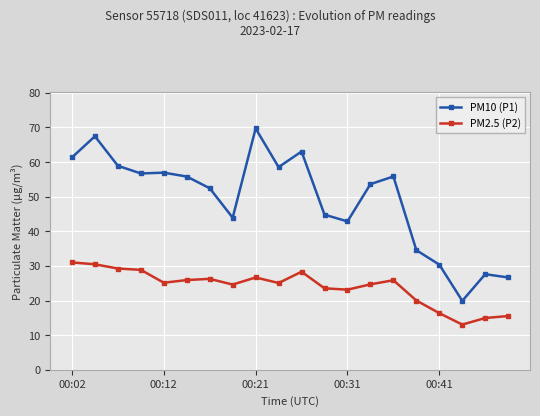

What is the average value of the PM2.5 (P2) series?

23.9